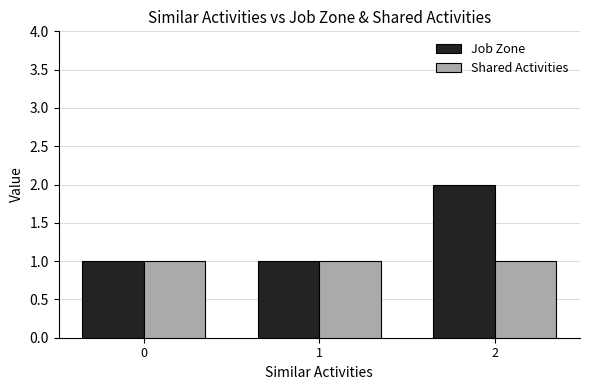

Reading left to right, extract all data points from this chart.

Job Zone: 1	1	2
Shared Activities: 1	1	1